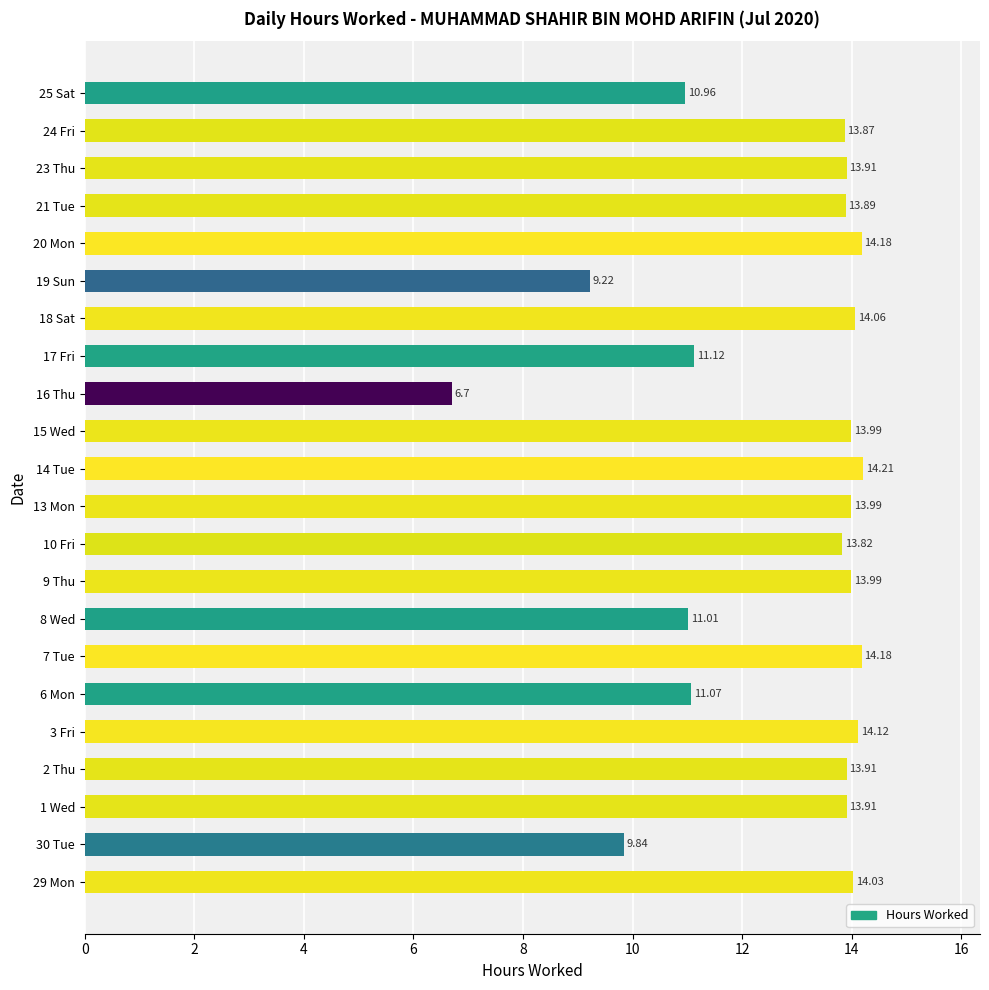

How many bars are there in total?

22